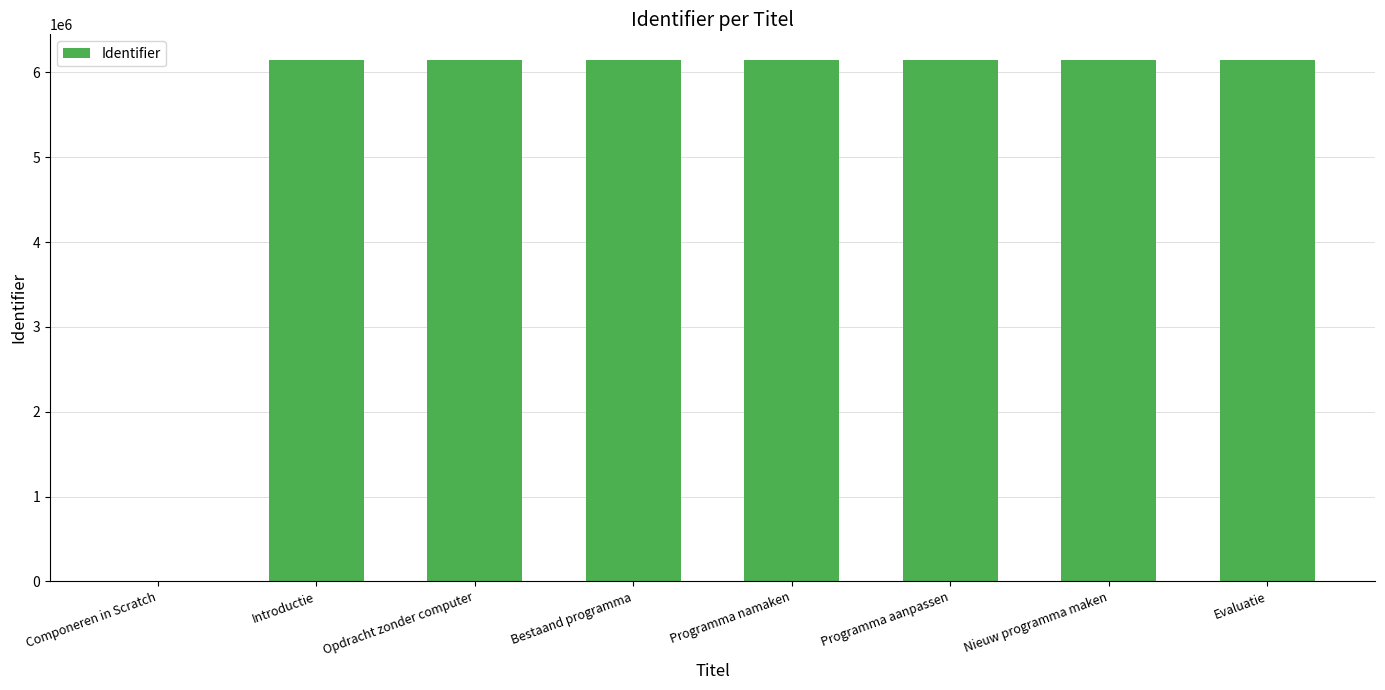

What is the ratio of the value at Evaluatie to the value at Programma aanpassen?

1.0